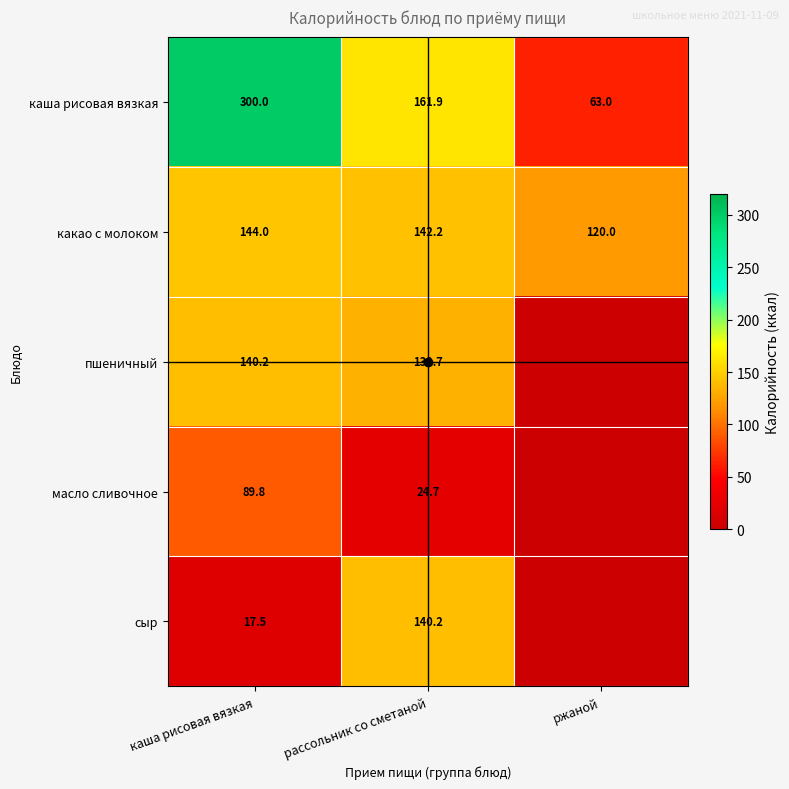

What is the difference between the highest and lowest values at рассольник со сметаной?

137.2